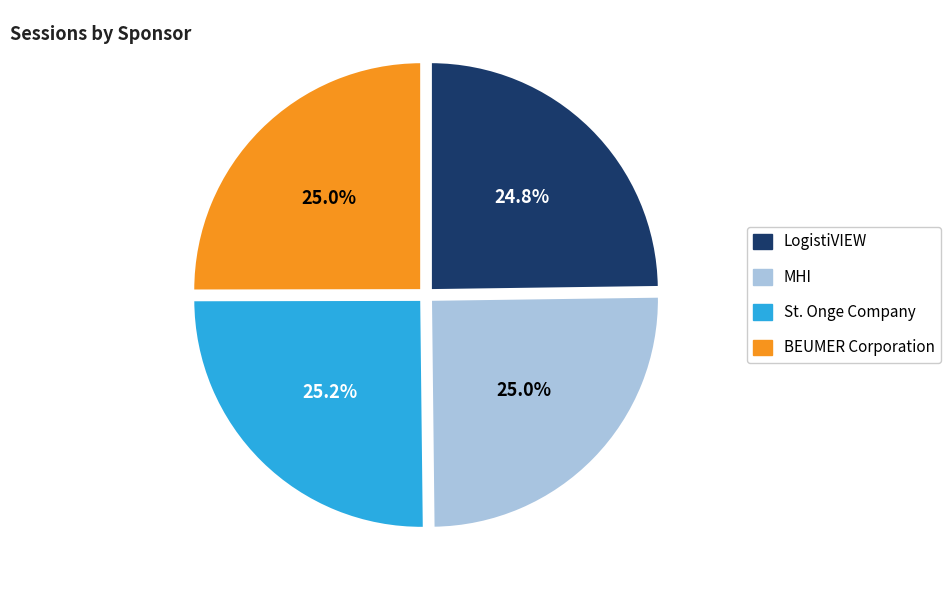

The St. Onge Company slice represents 12% of the pie. True or false?

False